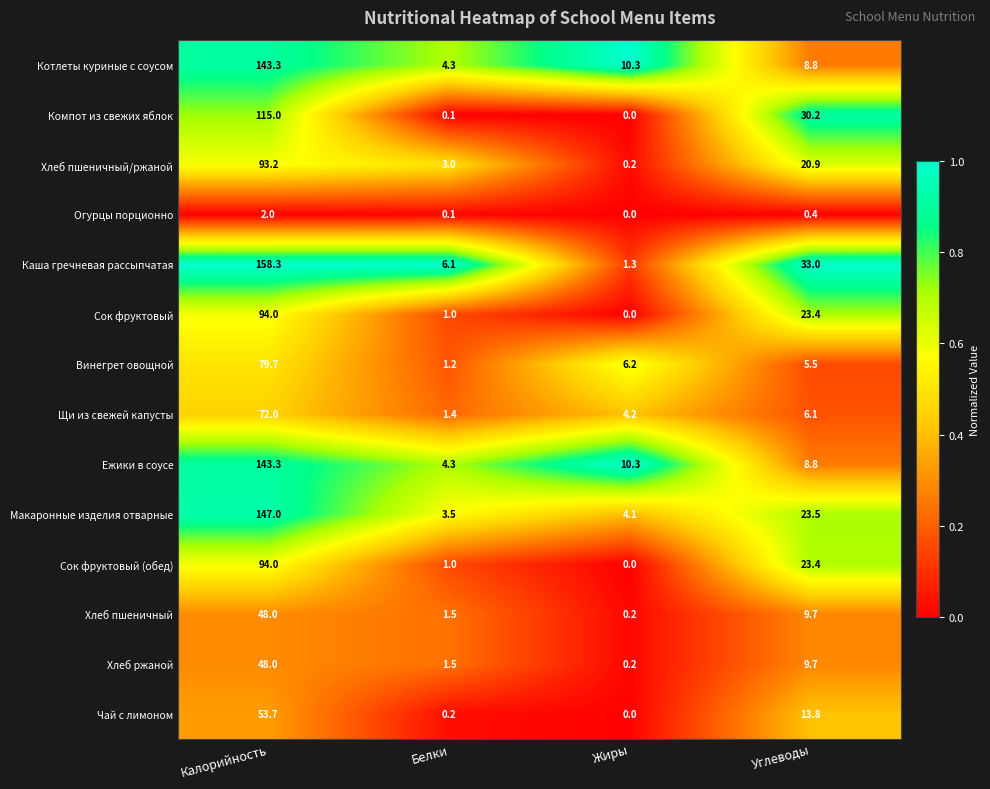

List the labels in order of Хлеб ржаной value, smallest first.

Жиры, Белки, Углеводы, Калорийность